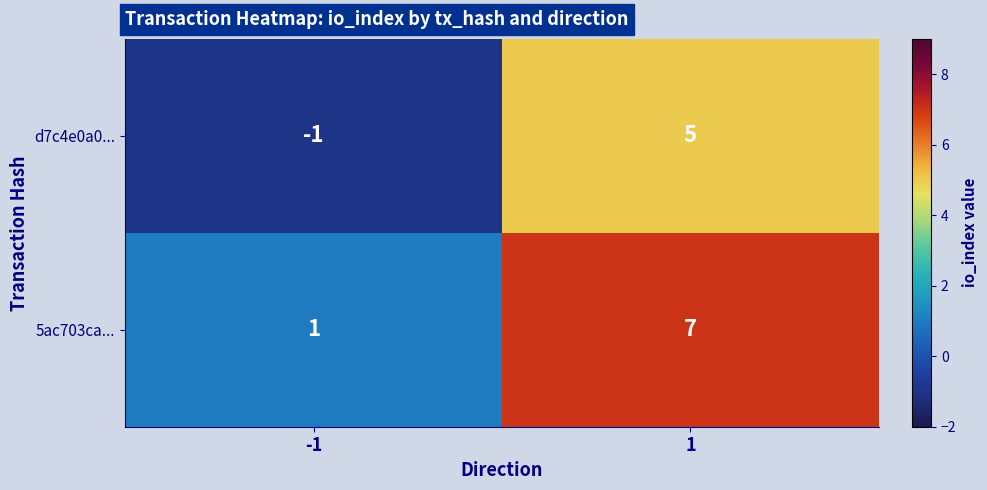

What is the difference between the maximum and minimum values in the d7c4e0a0... series?

6